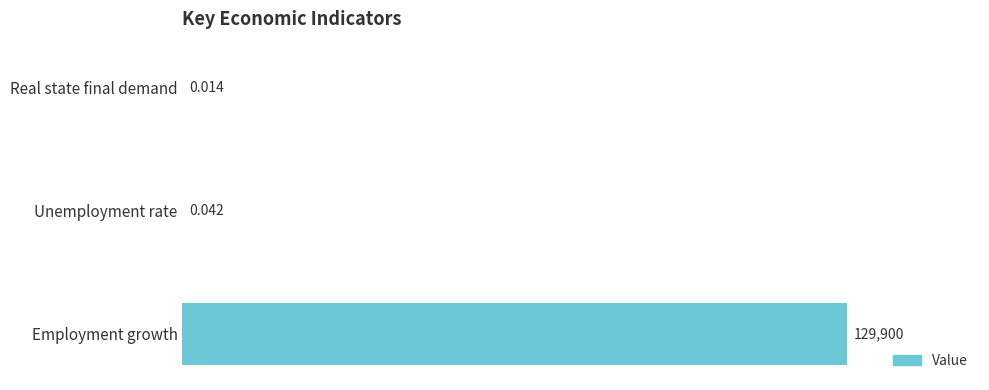

Are the bars horizontal?

Yes